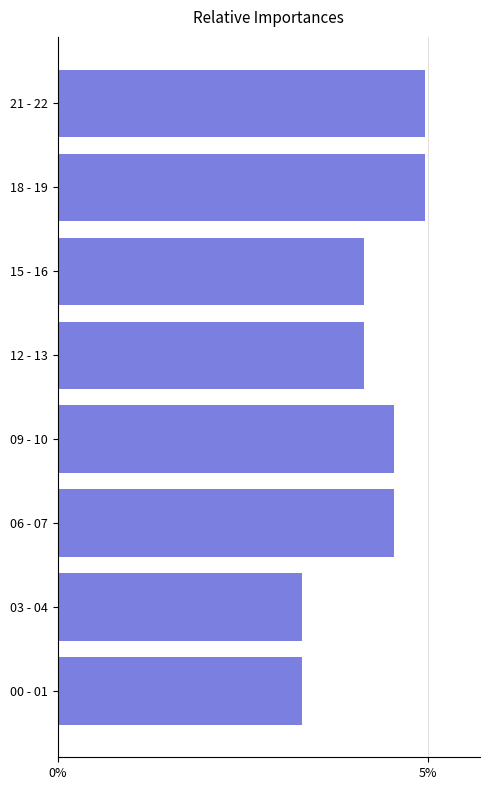

What is the difference between the values at 06 - 07 and 18 - 19?

0.4